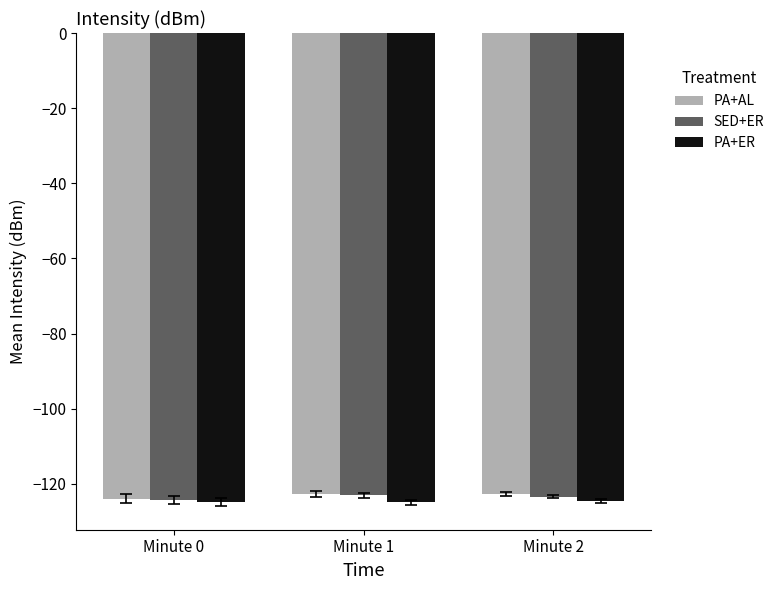

Count the PA+AL values in the range -123 to -122.

2